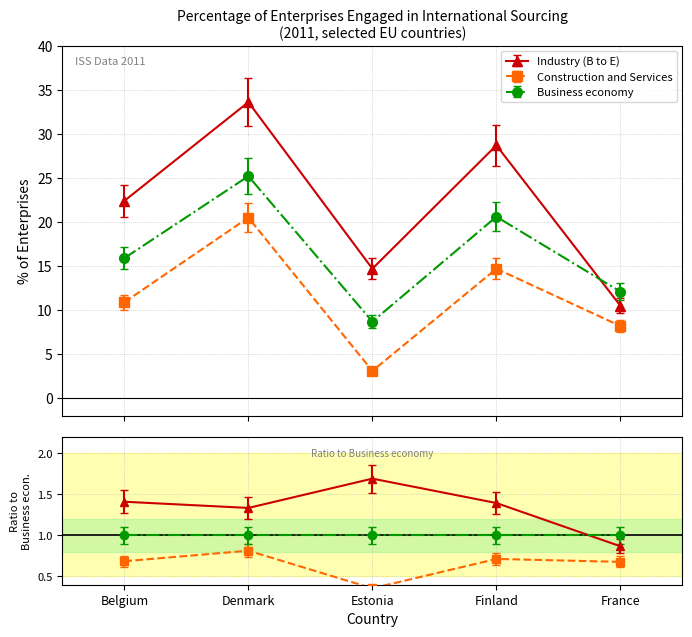

At which category does Industry (B to E) reach its first local valley?

Estonia